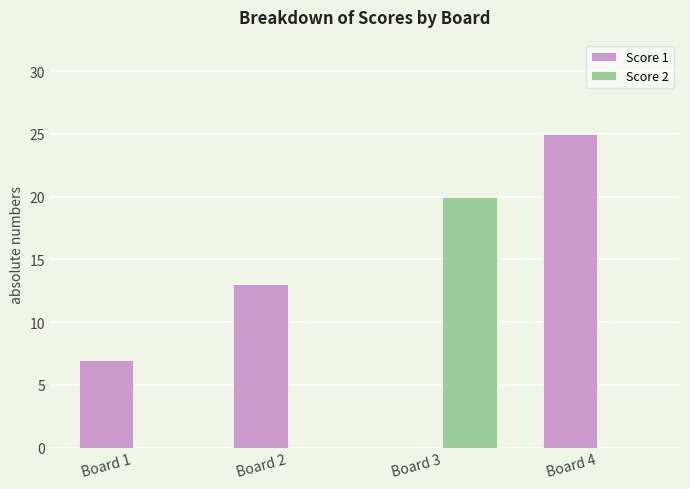

What is the maximum value for Score 2?

20